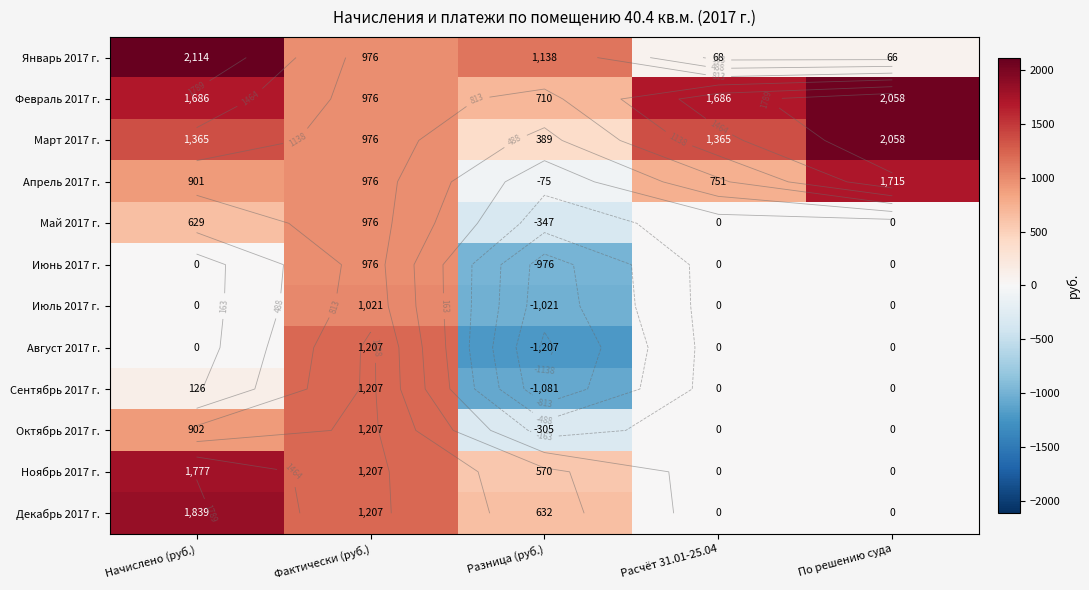

What is the minimum value shown in the chart?

-1207.0